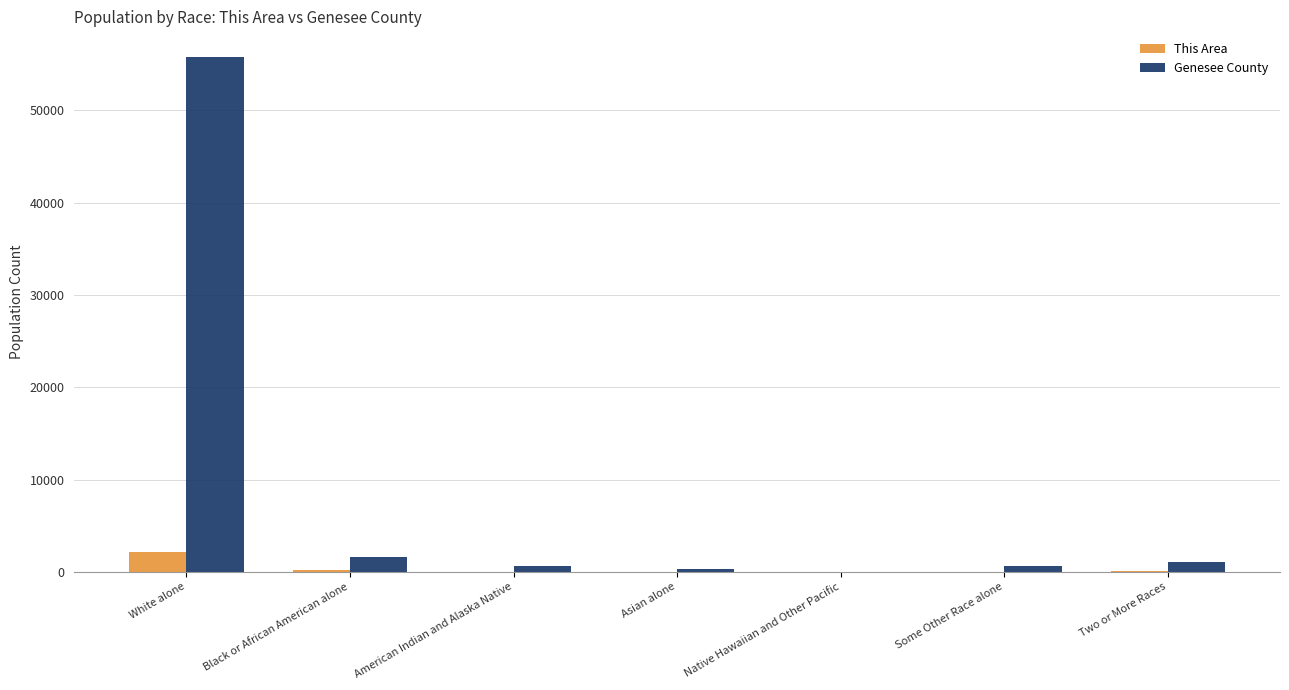

Are the bars grouped side by side (vs. stacked)?

Yes